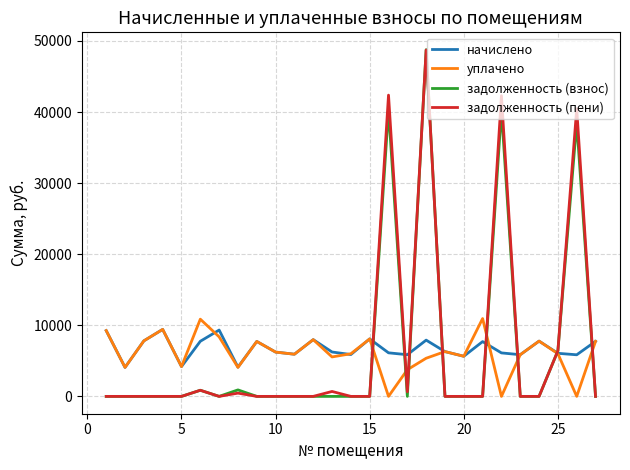

What is the maximum value shown in the chart?

48774.3